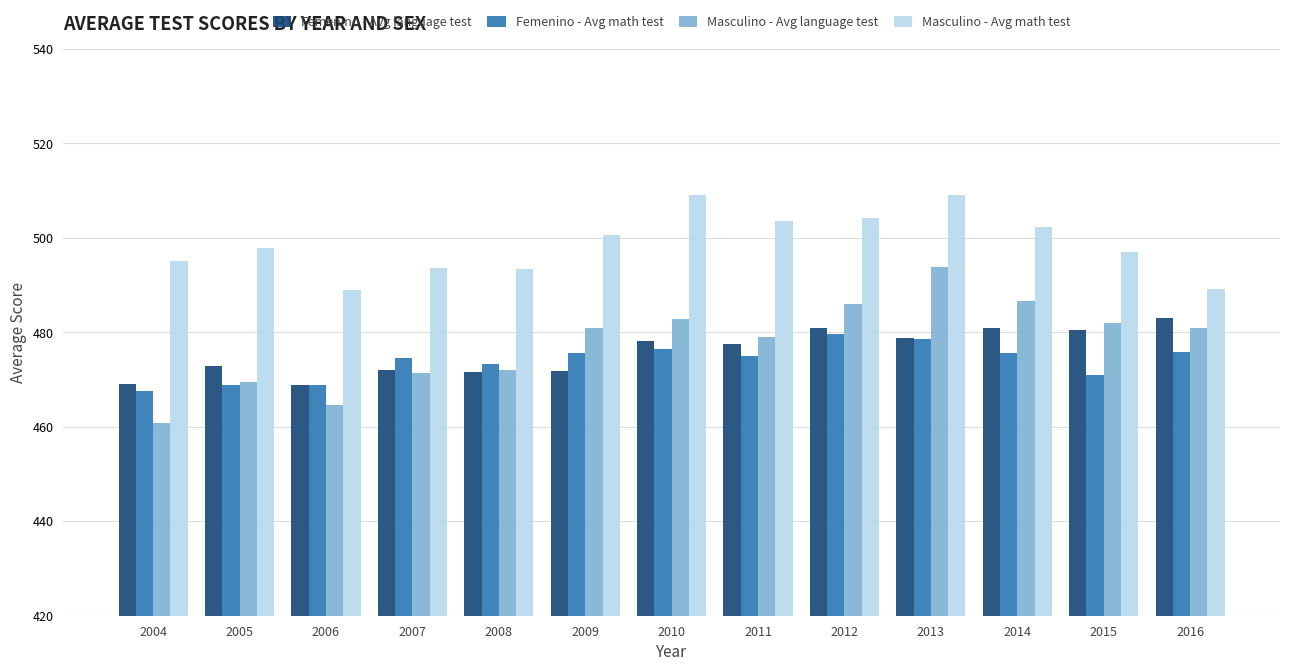

The Femenino - Avg math test series shows 852.3 at 2012. True or false?

False